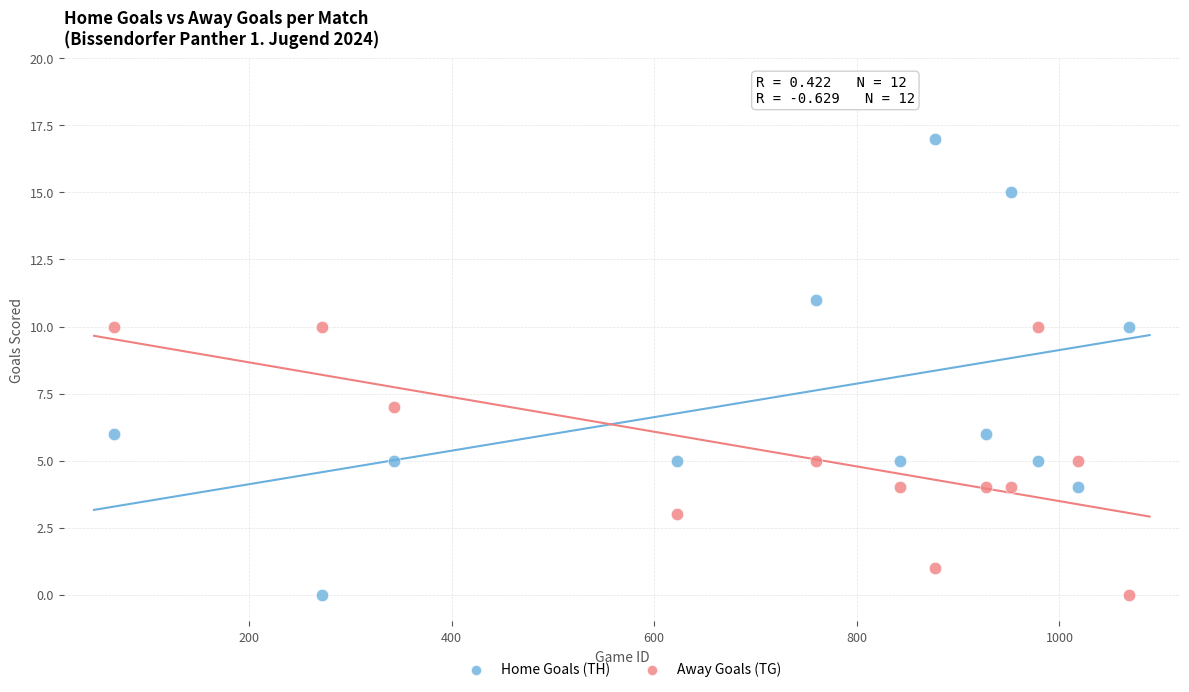

Which series has the widest spread of Y values?

Home Goals (TH)